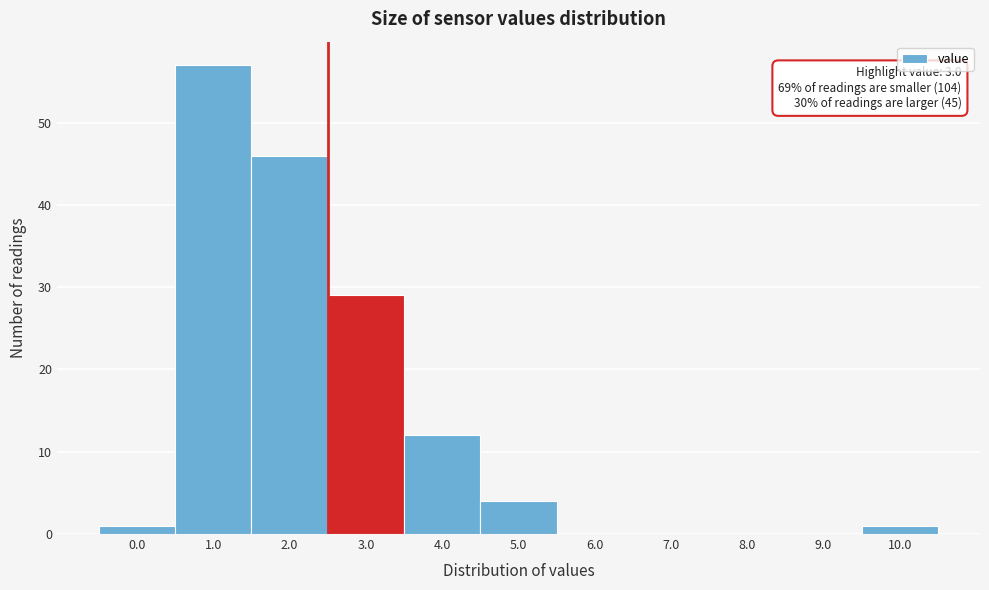

Reading left to right, list all the values displayed in this chart.

0.0=1	1.0=57	2.0=46	3.0=29	4.0=12	5.0=4	6.0=0	7.0=0	8.0=0	9.0=0	10.0=1